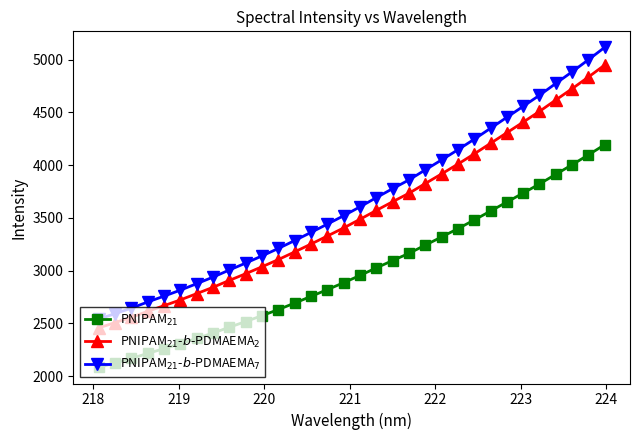

What is the greatest value displayed?

5117.3